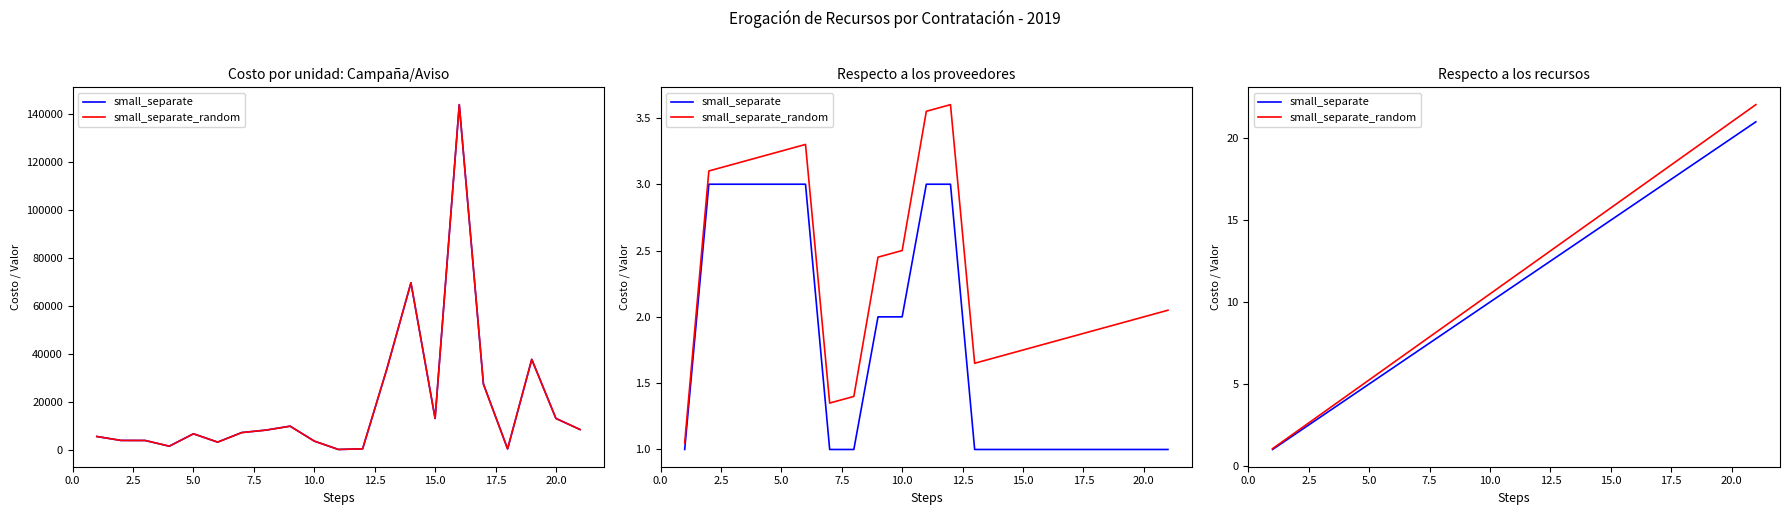

What is the minimum value for small_separate_random?

1.1